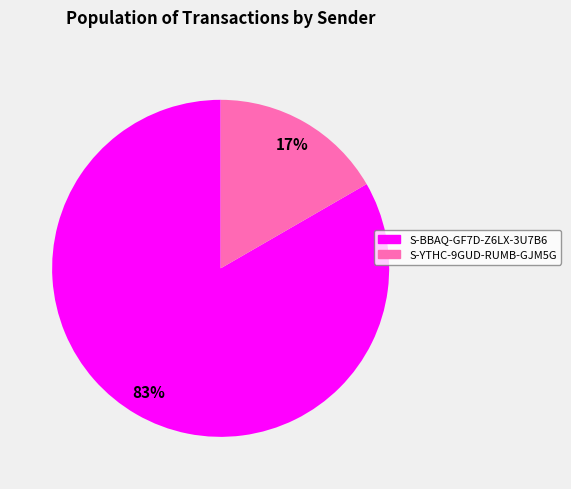

What is the smallest slice in the pie chart?

S-YTHC-9GUD-RUMB-GJM5G